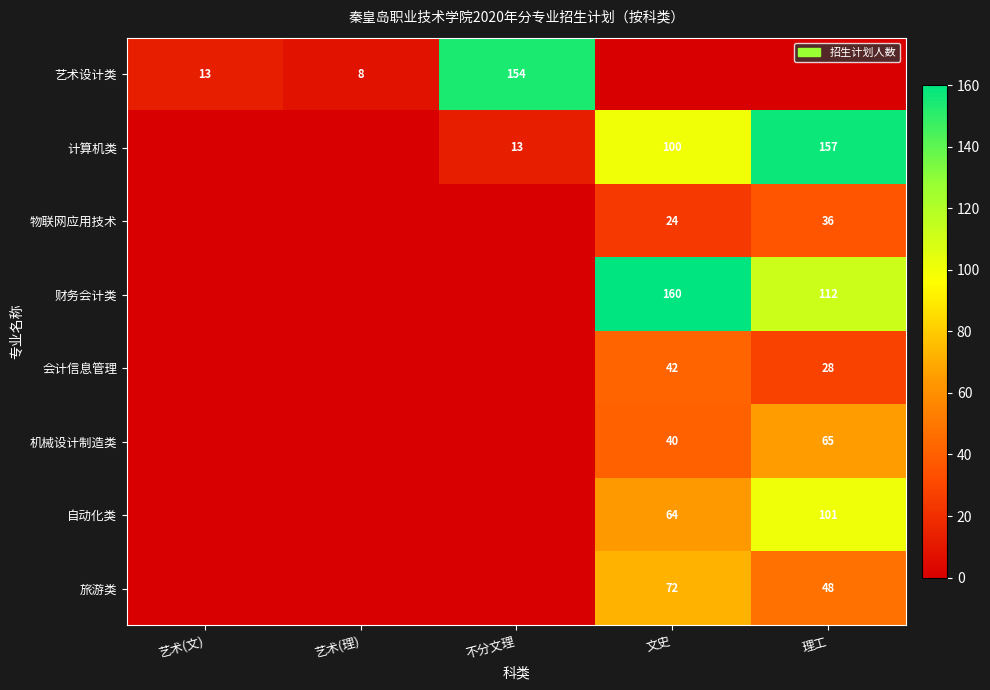

The value of 计算机类 at 理工 is 157. True or false?

True